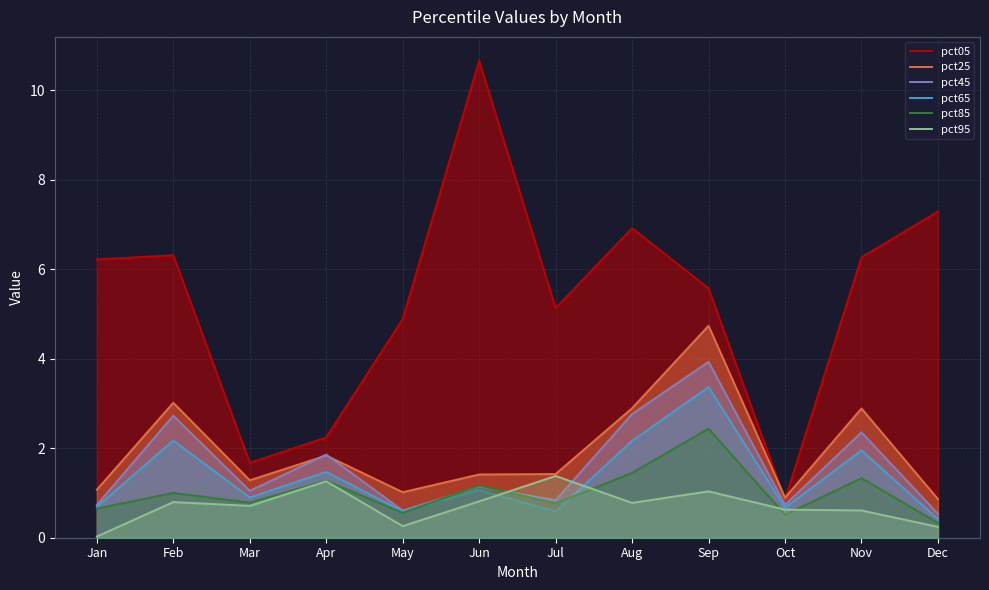

How many categories are shown in the chart?

12